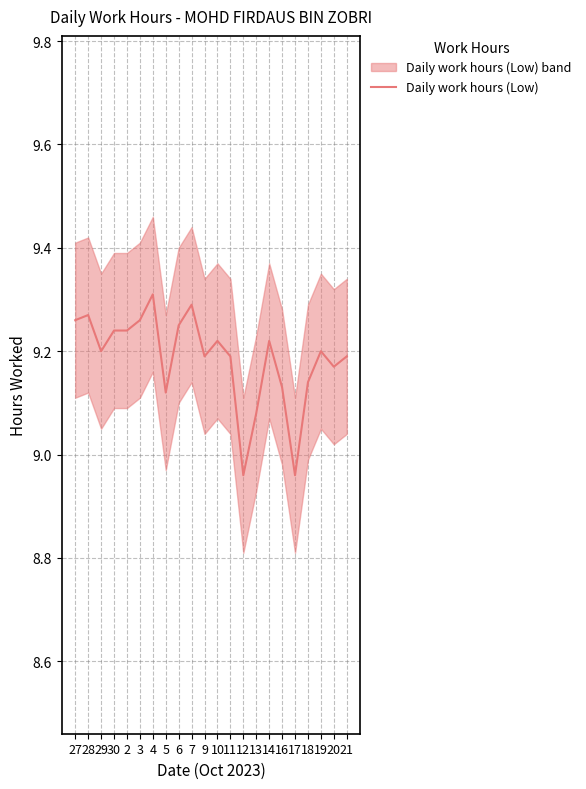

True or false: the data has more than 1 interior local peaks.

True